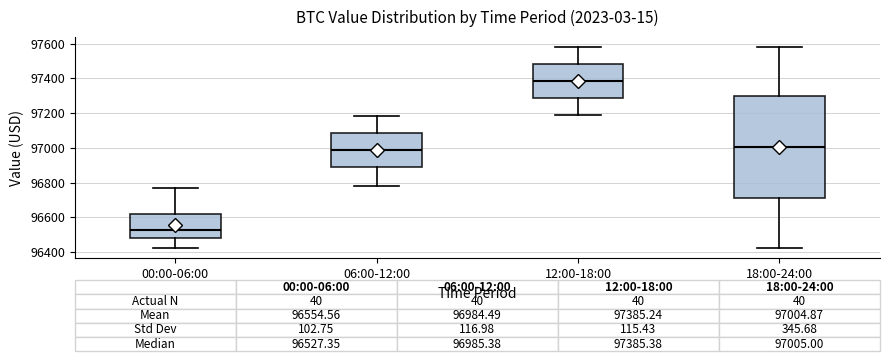

Which box has the lowest median line?

00:00-06:00